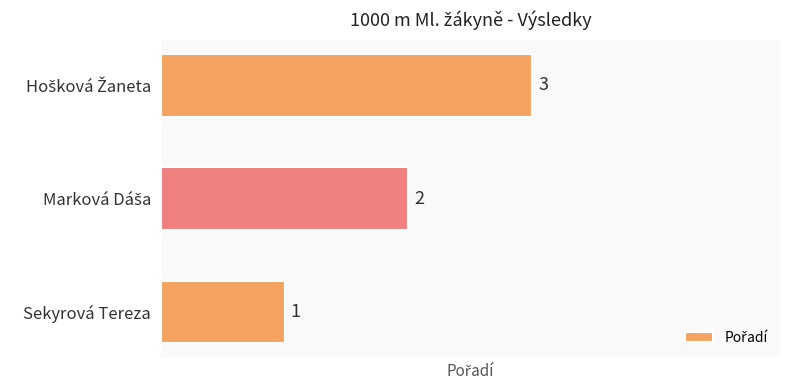

What is the greatest value displayed?

3